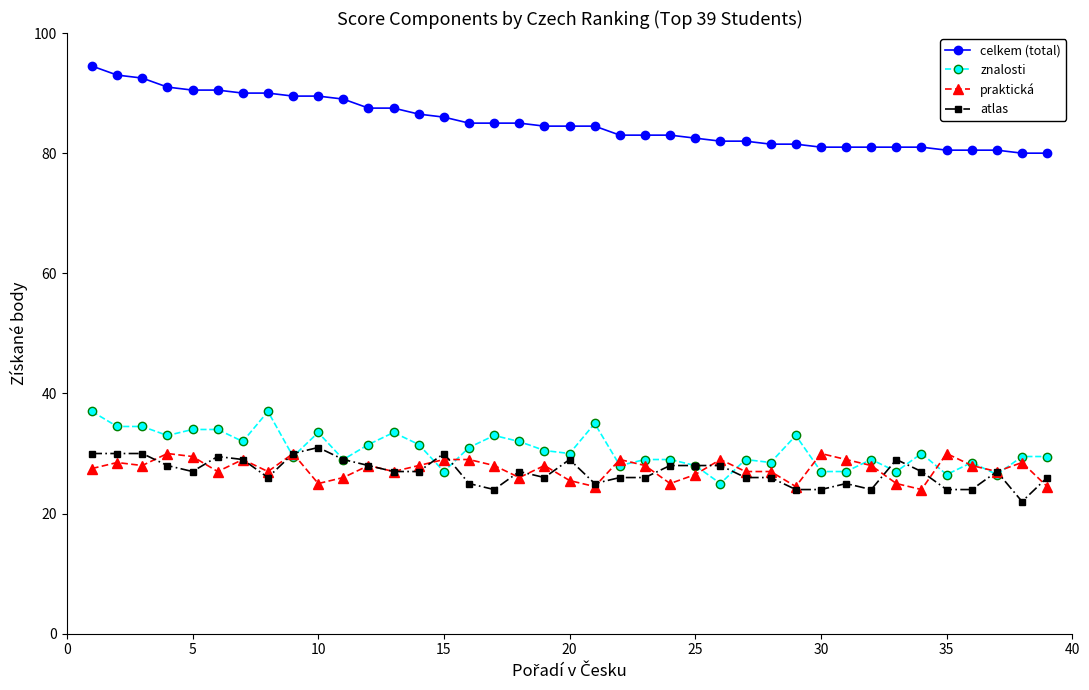

Which series has the largest total across all categories?

celkem (total)